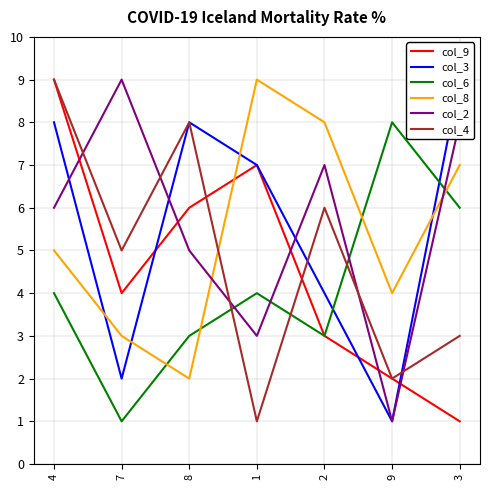

What is the difference between the col_3 values at 4 and 9?

7